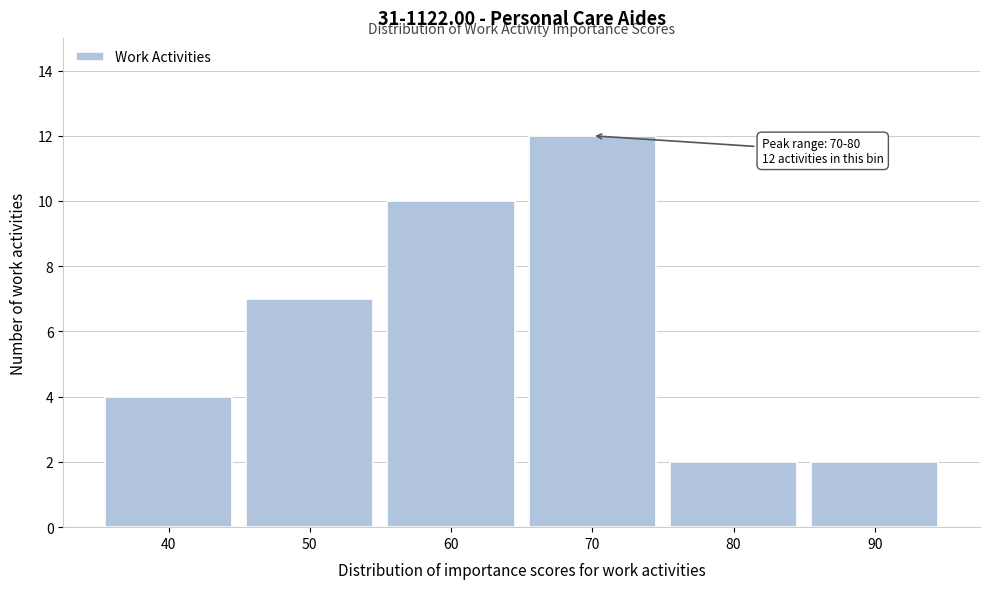

Reading left to right, list all the values displayed in this chart.

4	7	10	12	2	2